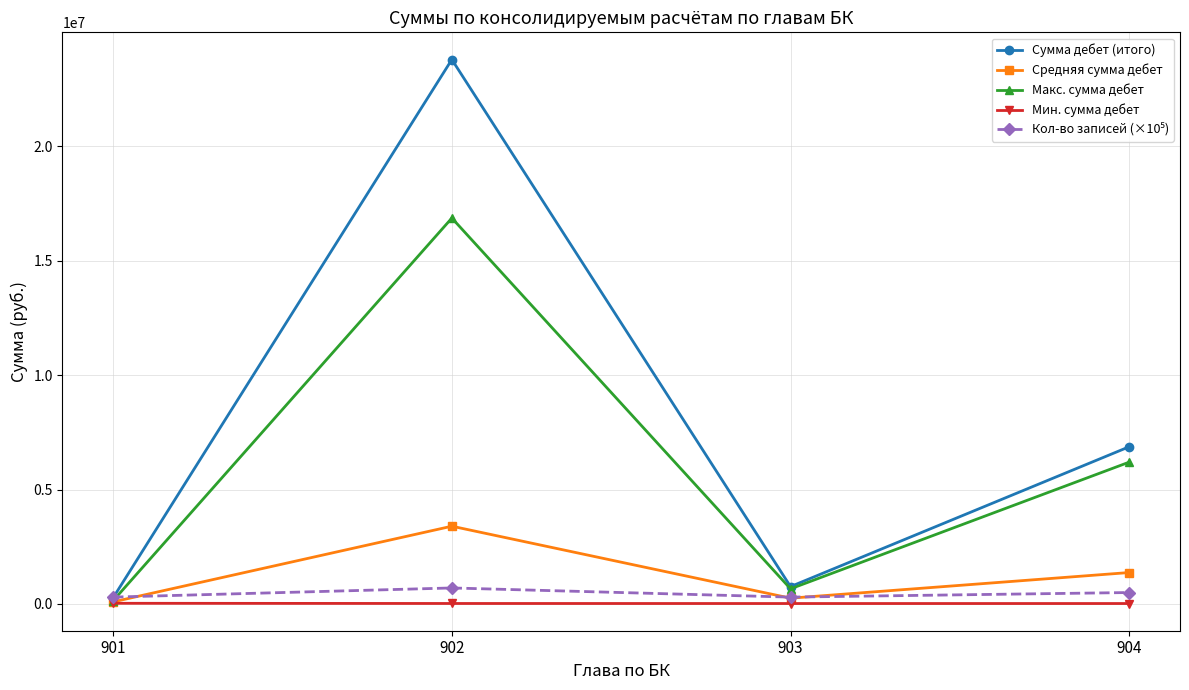

What is the value of the Сумма дебет (итого) point at the 2nd from the left?

23779096.9